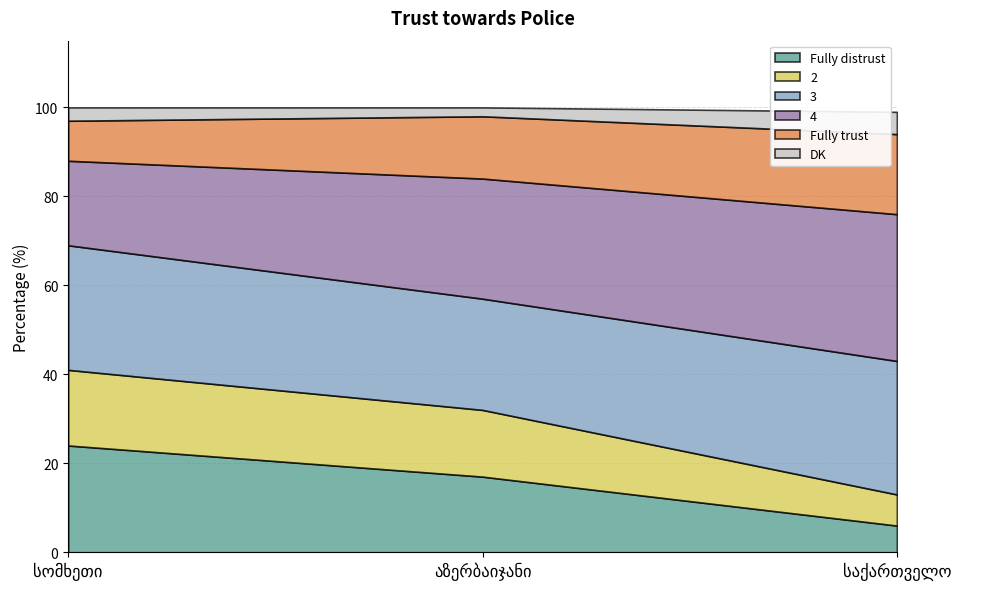

How many lines are shown in the chart?

6